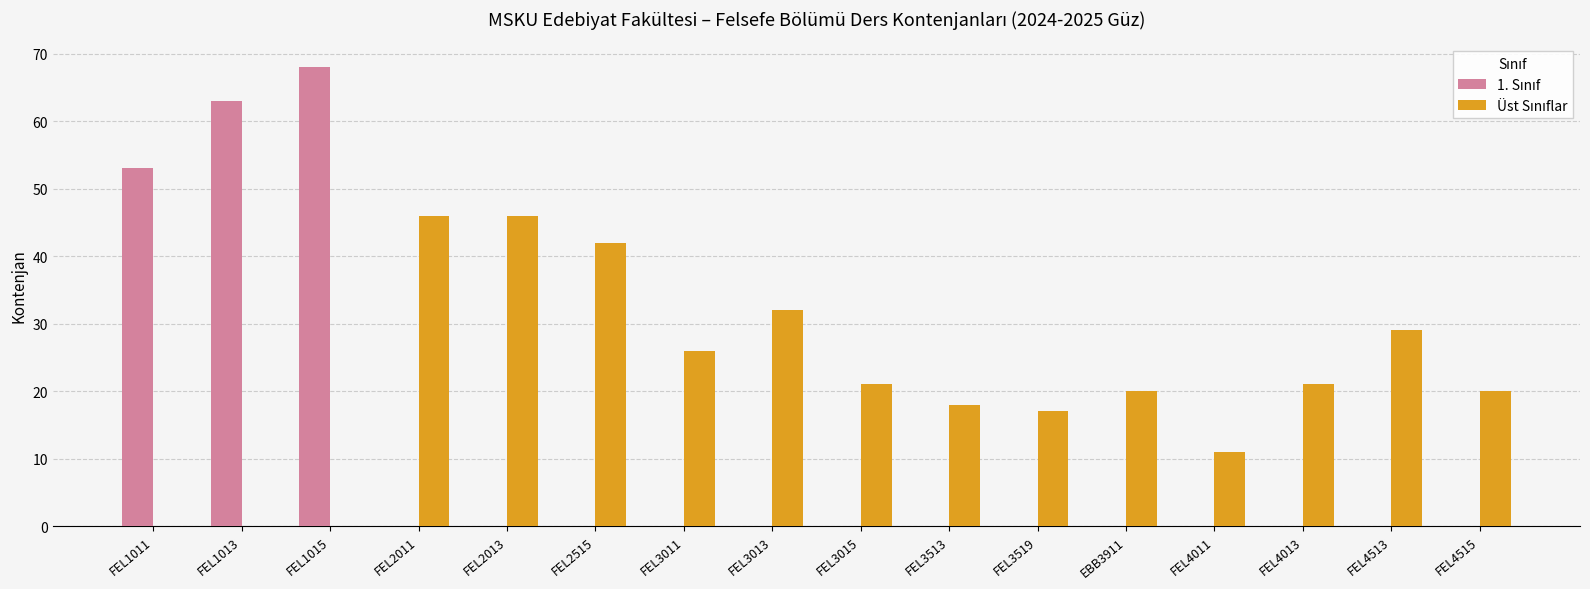

At which category is the sum across all series the highest?

FEL1015